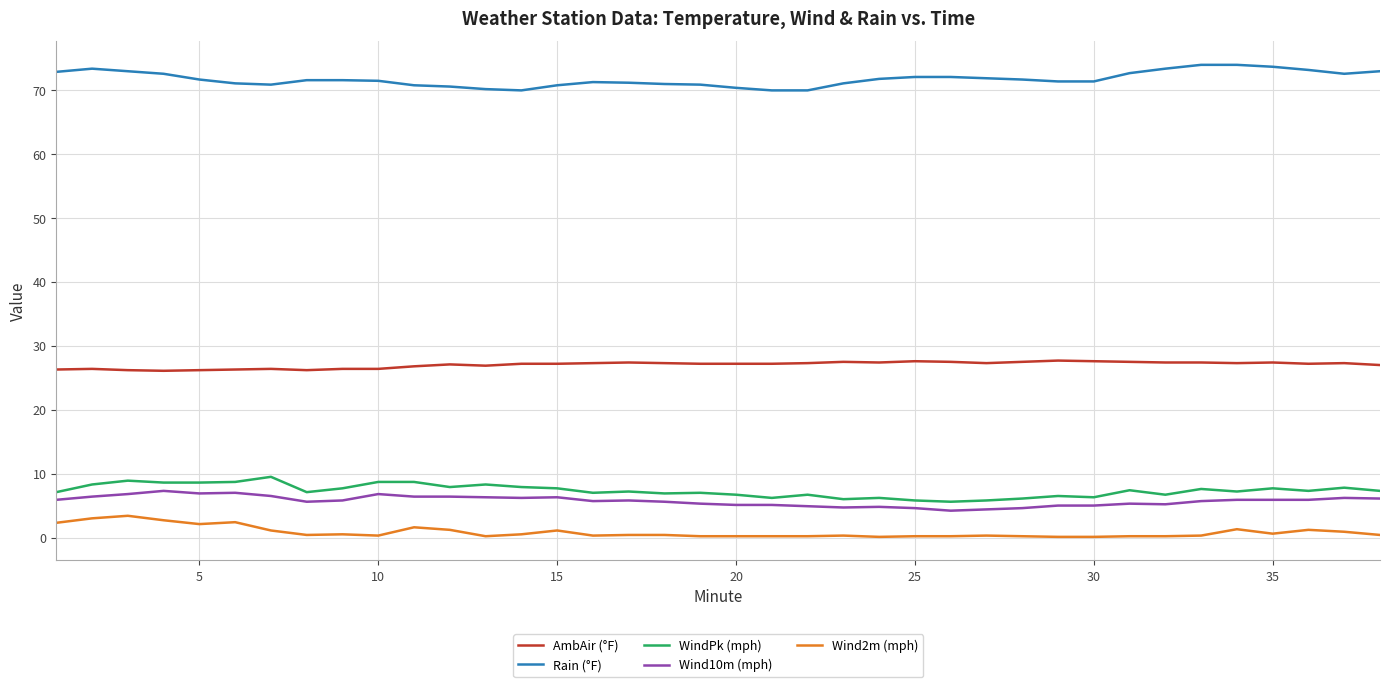

What is the sum of all AmbAir (°F) values?

1027.6